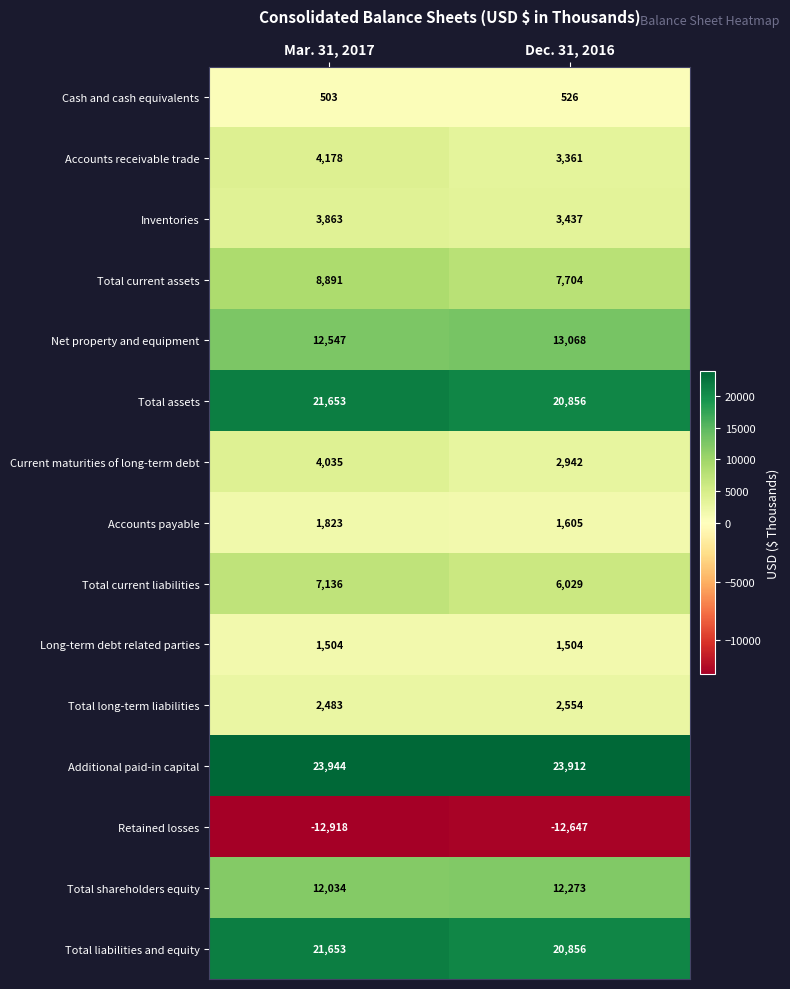

What is the spread (max minus min) of values at Dec. 31, 2016?

36559